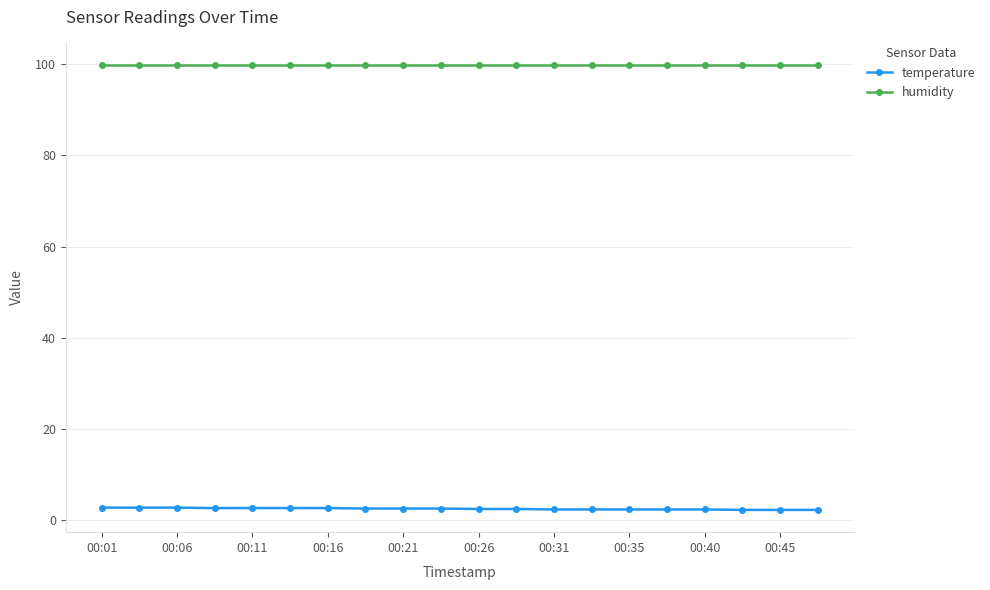

At how many categories does at least one series exceed 8?

20